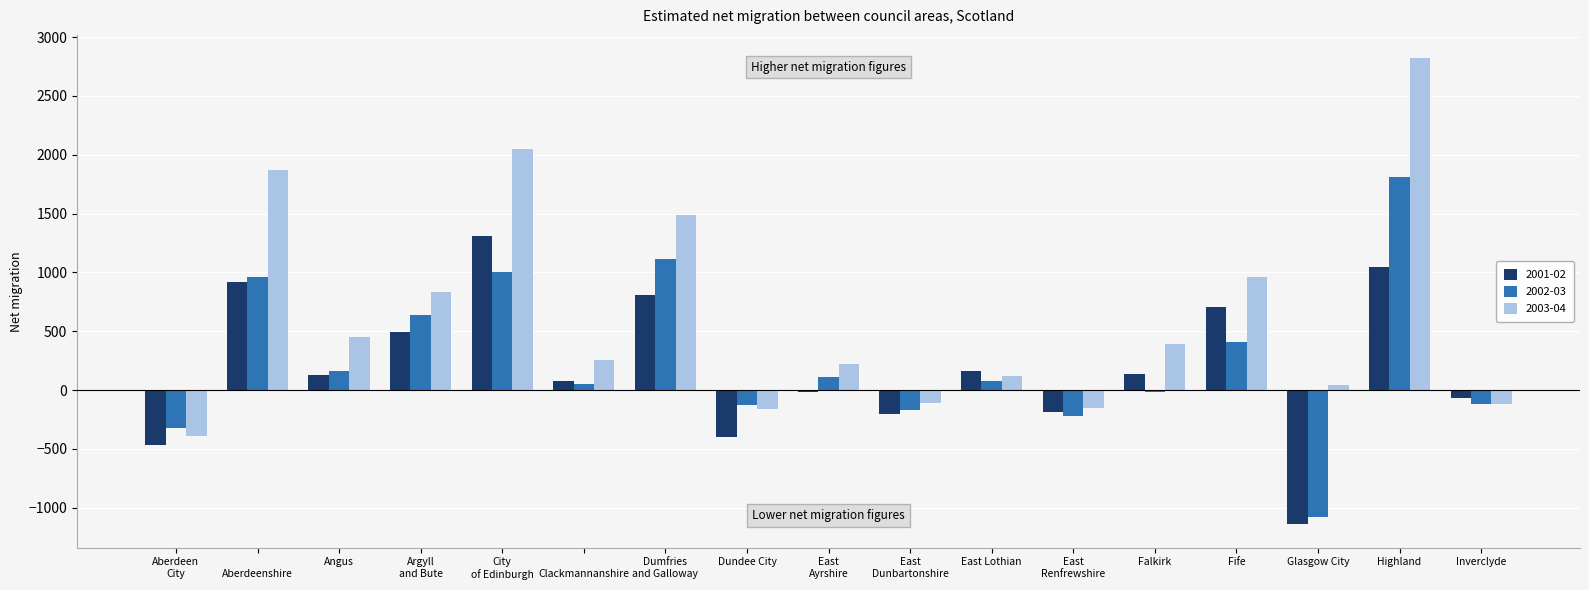

Which label corresponds to the largest value in the chart?

Highland